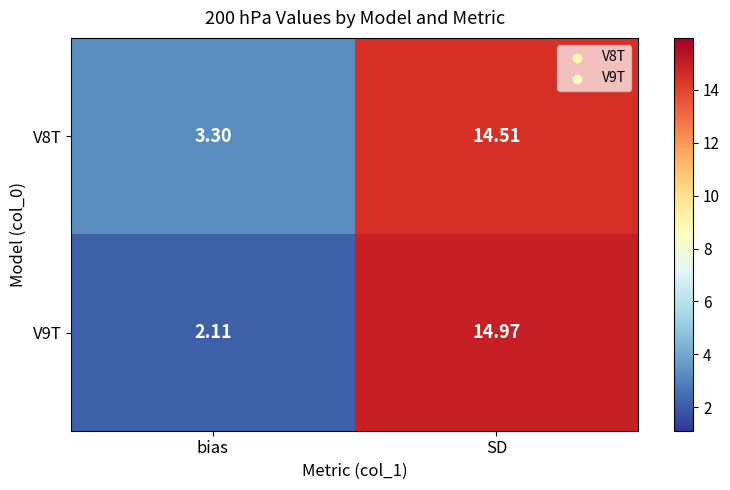

Where is V8T nearest to the value 8?

bias